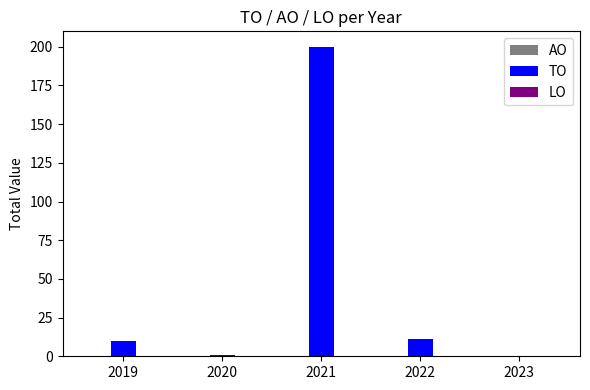

Between 2021 and 2019, which is larger?

2021